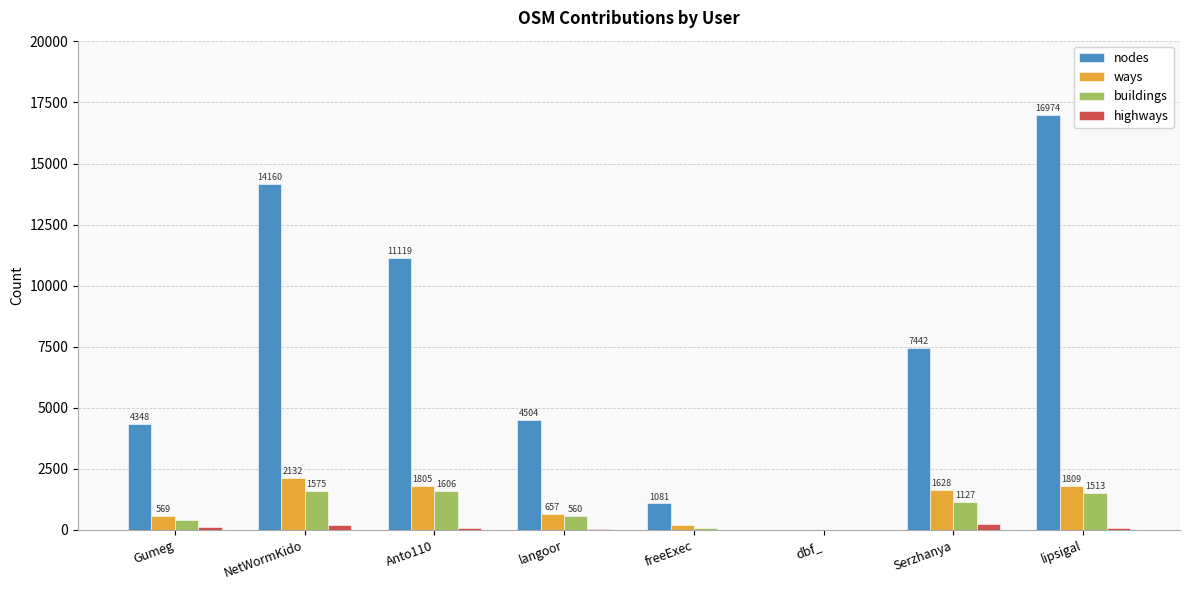

Which series changed the most between Gumeg and langoor?

buildings